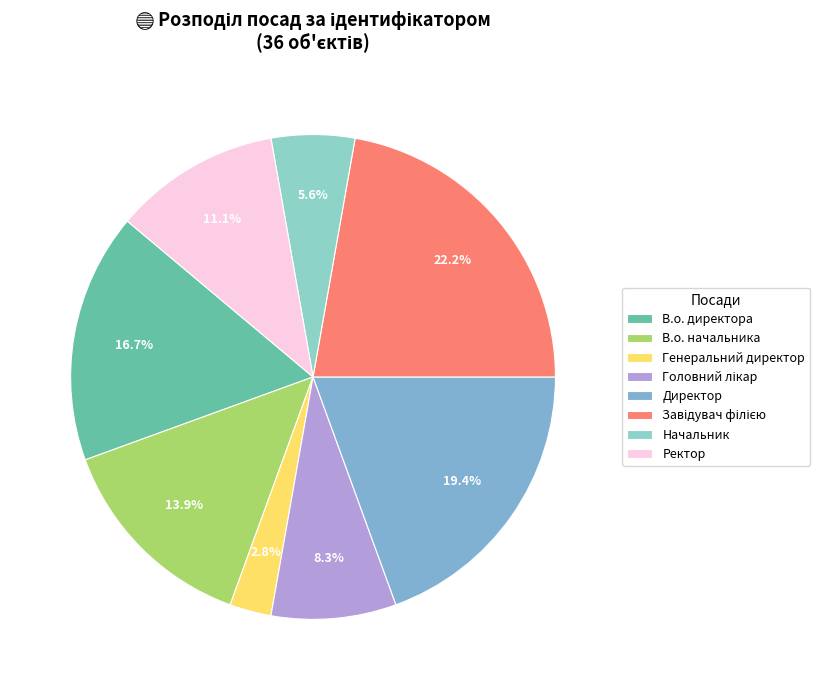

True or false: Начальник accounts for 6% of the total.

True